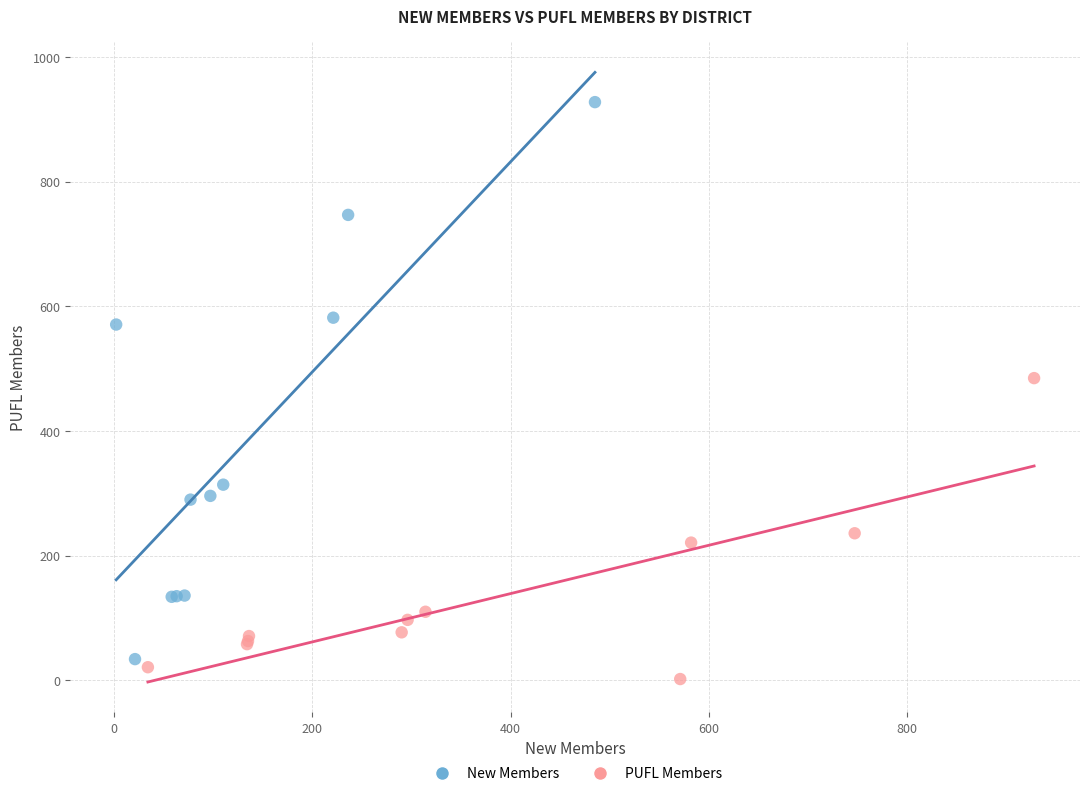

Which series has the widest spread of Y values?

New Members